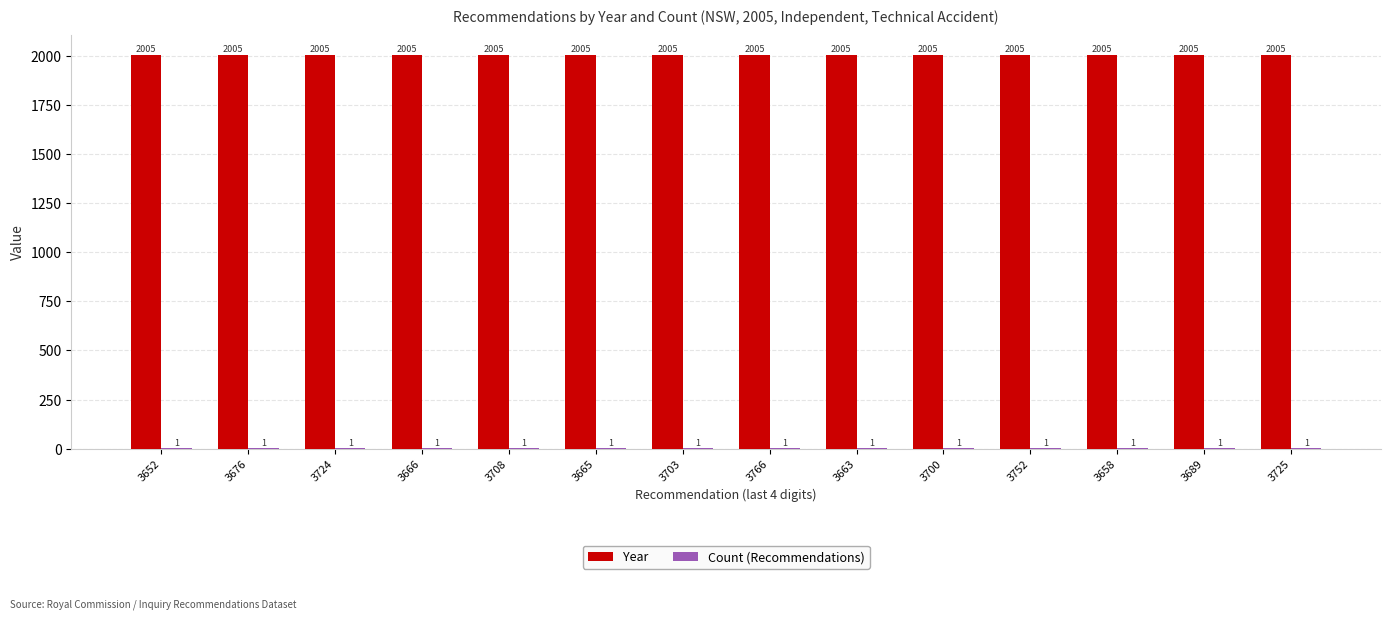

What is the spread (max minus min) of values at 3666?

2004